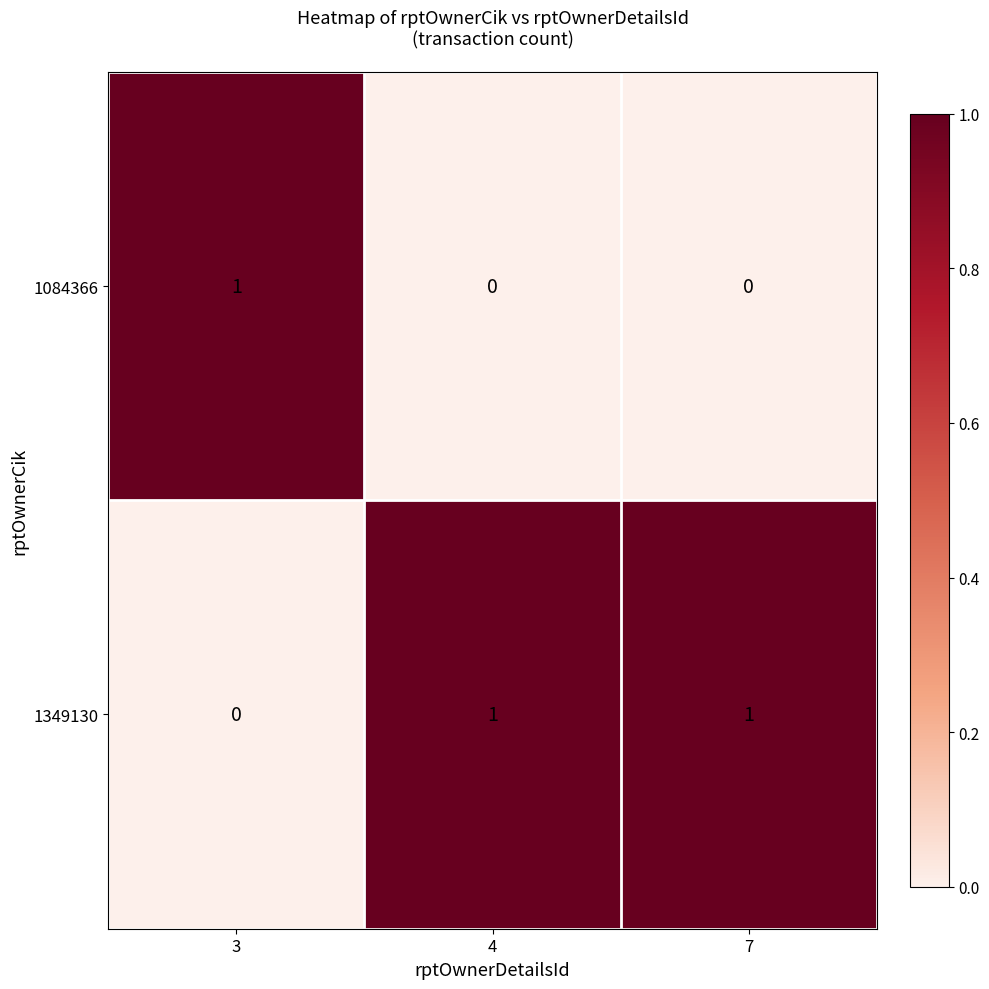

How many 1084366 values are between 0 and 1?

3